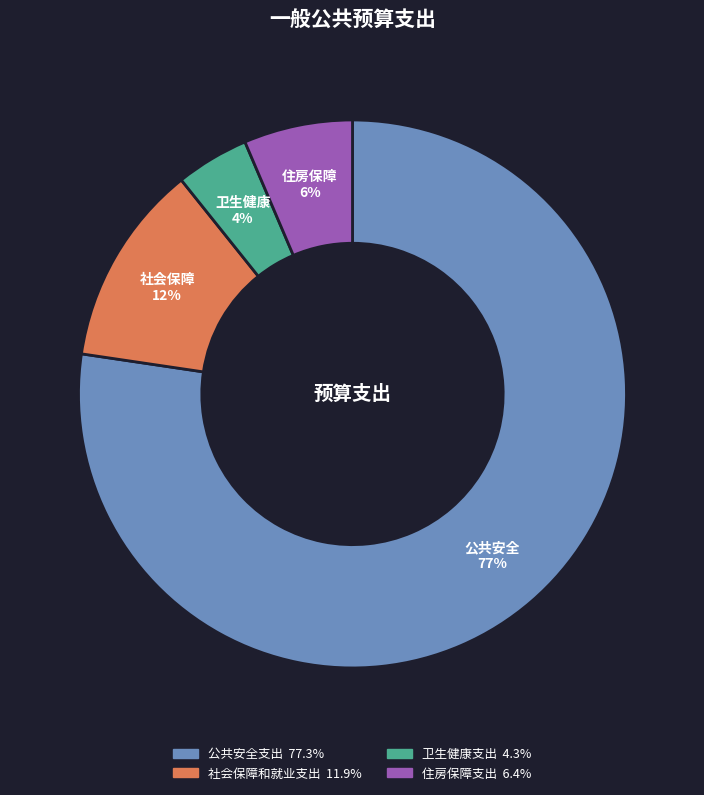

Approximately how many times larger is the value at 卫生健康支出 compared to 住房保障支出?

0.7